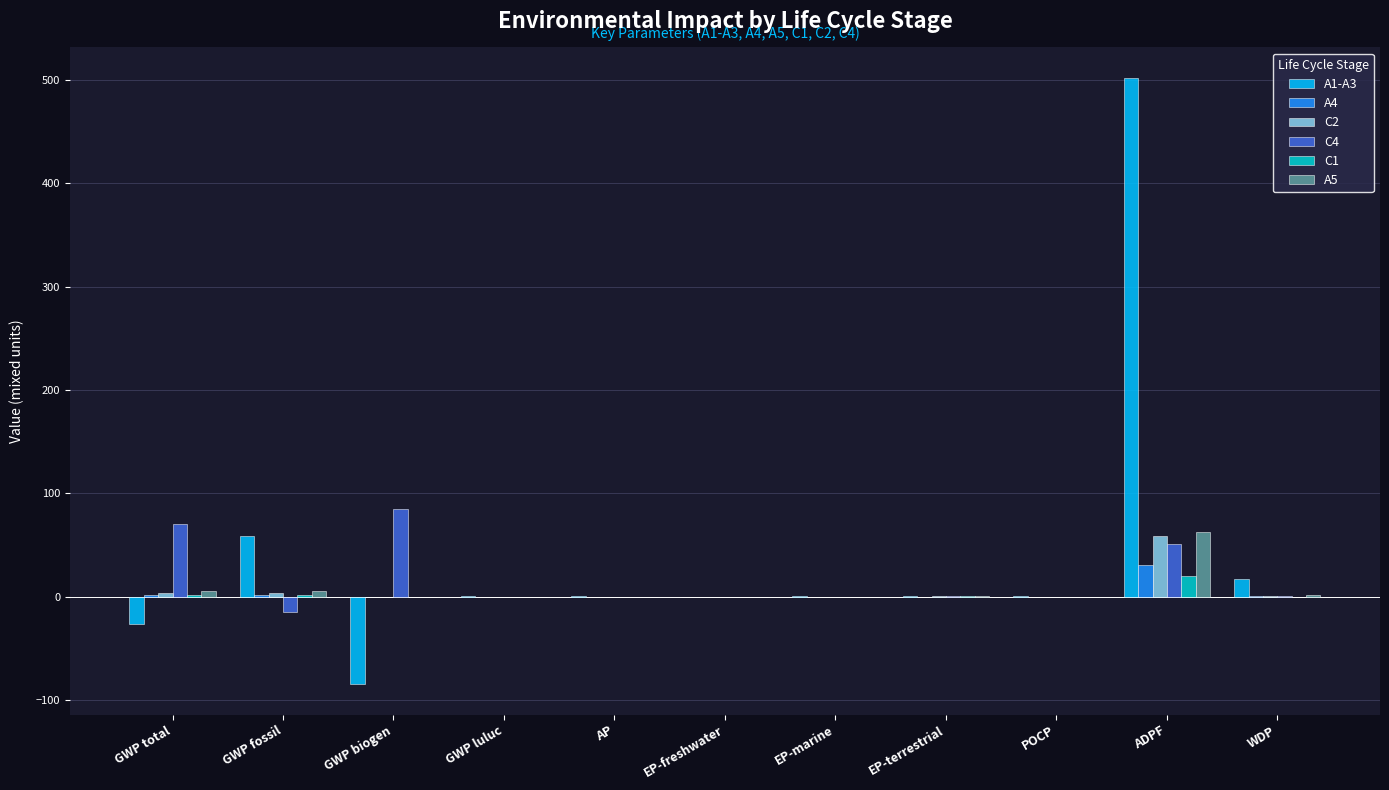

At which category is the sum across all series the highest?

ADPF